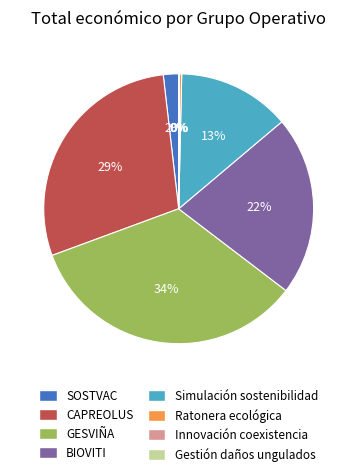

Which has a higher value, Simulación sostenibilidad or GESVIÑA?

GESVIÑA